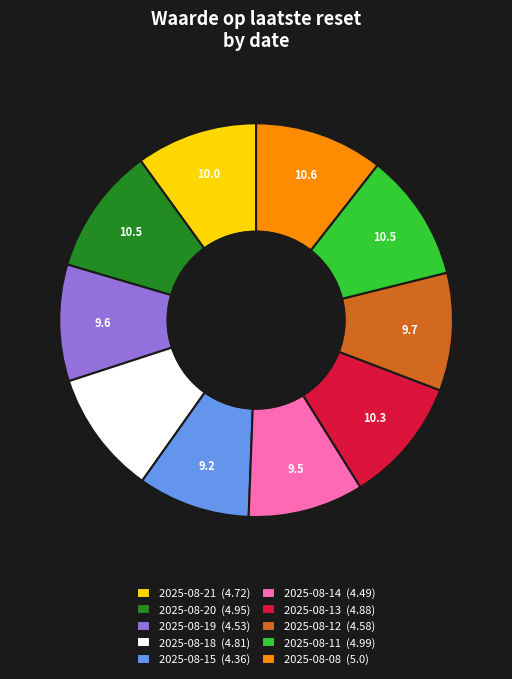

Do 2025-08-20 (4.95) and 2025-08-21 (4.72) together represent more than half of the pie?

No